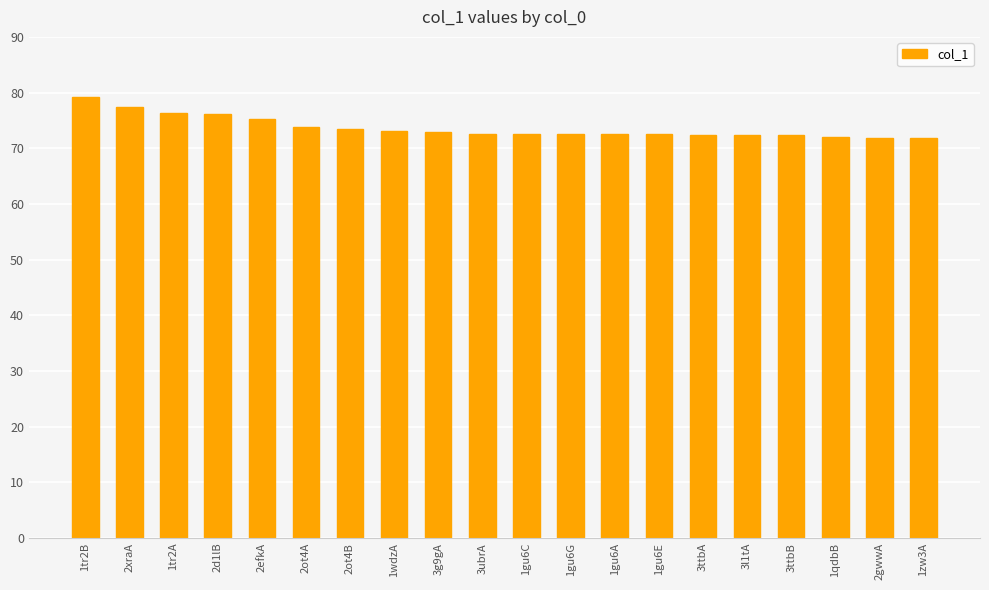

What is the difference between the values at 3l1tA and 2d1lB?

3.7